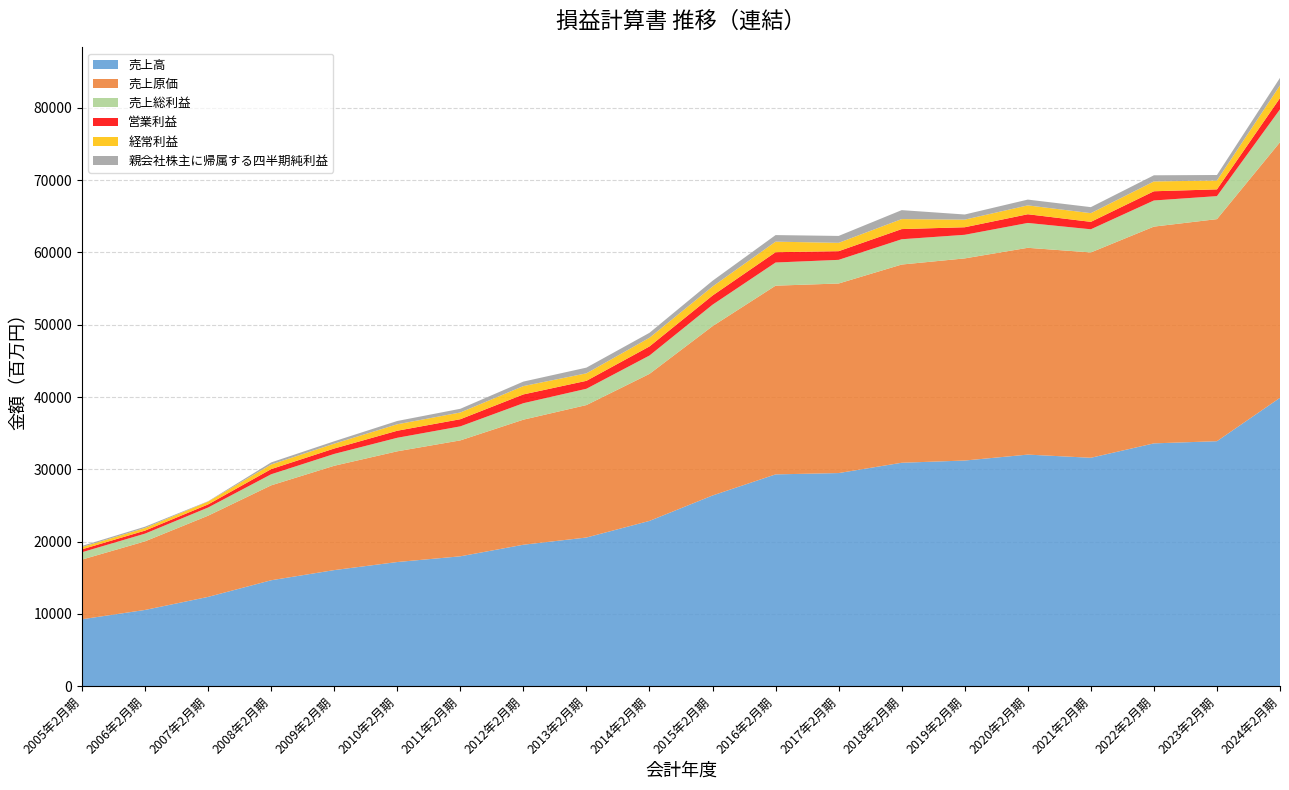

Reading right to left, extract all data points from this chart.

売上高: 39900	33897	33595	31603	32042	31222	30914	29489	29305	26387	22873	20574	19576	17974	17184	16068	14662	12362	10557	9270
売上原価: 35349	30714	29981	28400	28602	27957	27416	26218	26103	23420	20335	18320	17297	16035	15314	14430	13128	11232	9490	8254
売上総利益: 4551	3182	3614	3203	3439	3265	3498	3271	3202	2967	2538	2254	2279	1938	1870	1638	1533	1130	1067	1016
営業利益: 1559	935	1275	1028	1204	1043	1405	1200	1426	1268	1257	1099	1214	989	975	749	712	428	417	401
経常利益: 1751	1227	1357	1201	1225	1053	1384	1153	1458	1245	1200	1036	1151	931	893	672	639	395	366	308
親会社株主に帰属する四半期純利益: 1039	759	852	834	801	711	1238	956	910	797	685	790	624	512	457	329	289	46	176	166